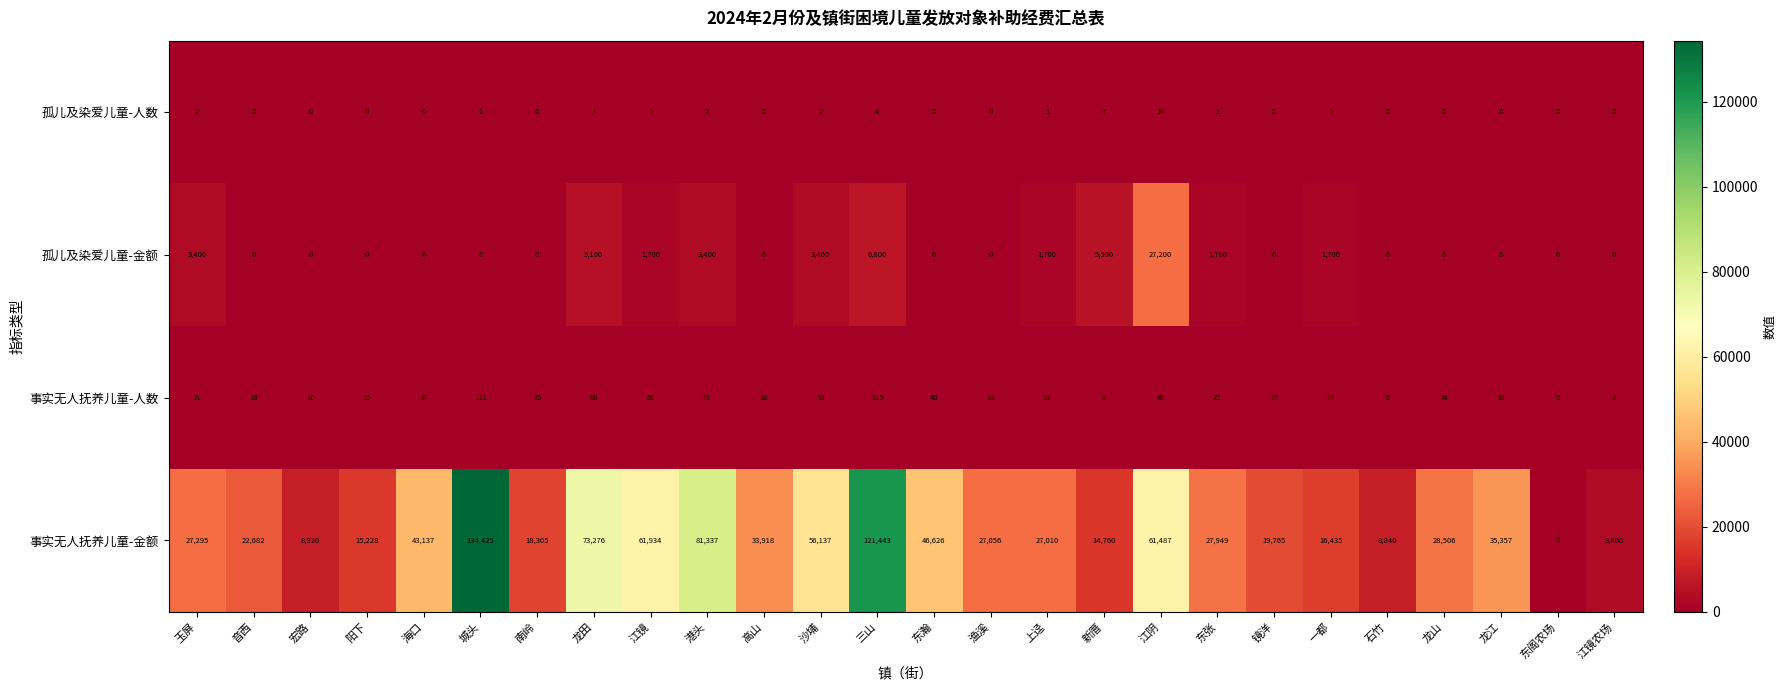

How many values in the 事实无人抚养儿童-人数 series are below 24?

13